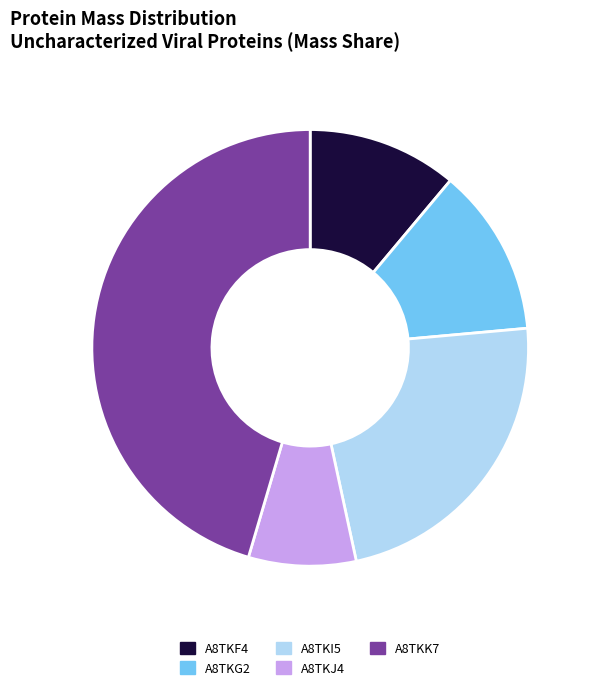

Combined, do A8TKF4 and A8TKK7 account for over 50%?

Yes